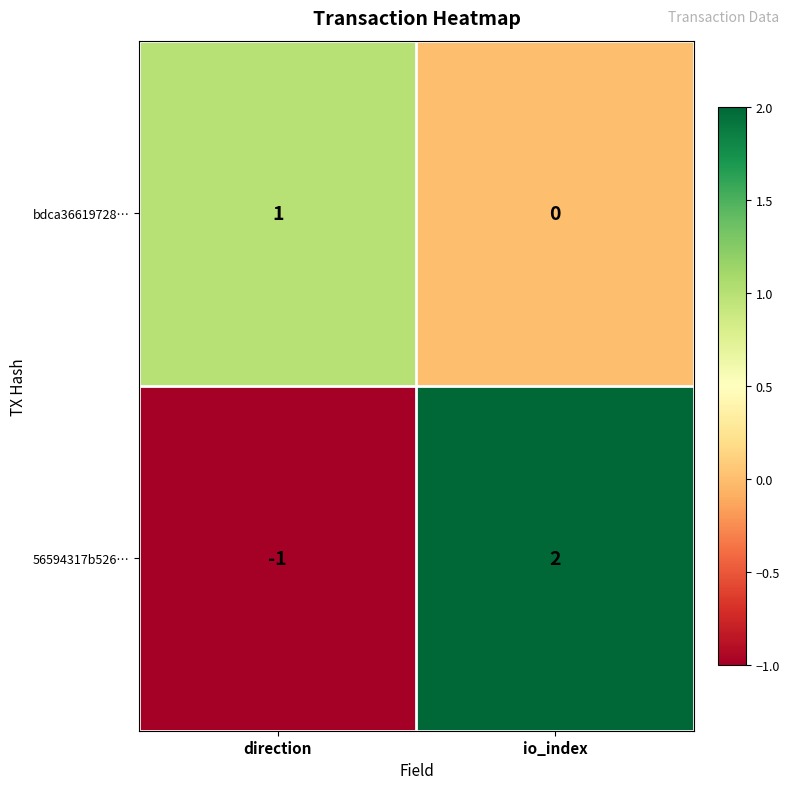

Is it true that bdca36619728… equals 1 at direction?

True